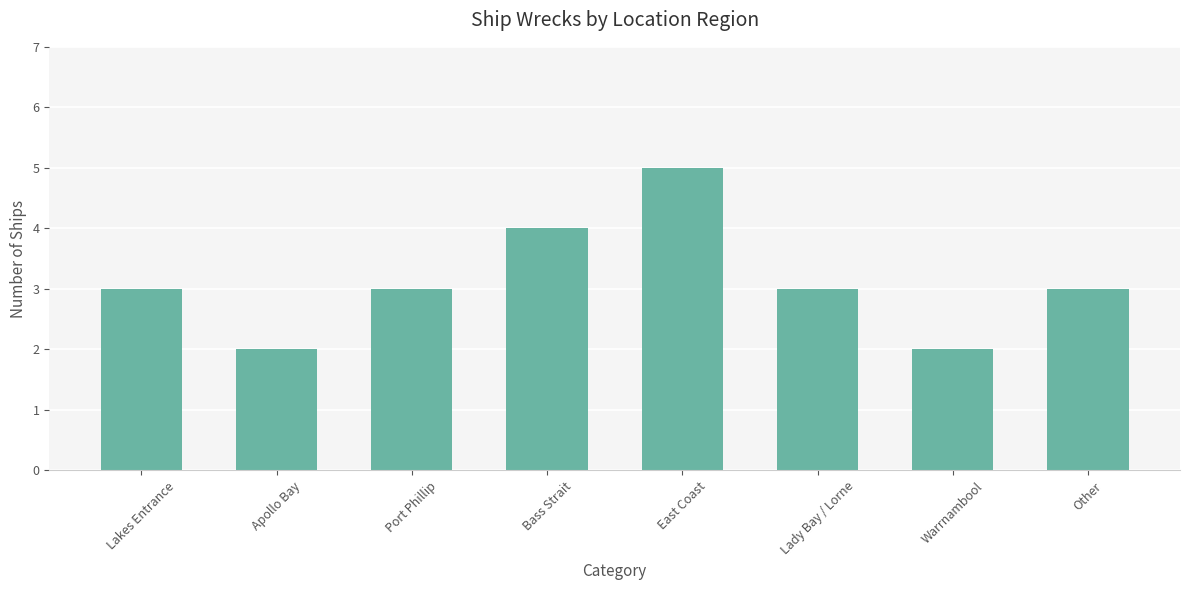

What is the approximate value at Lady Bay / Lorne?

3